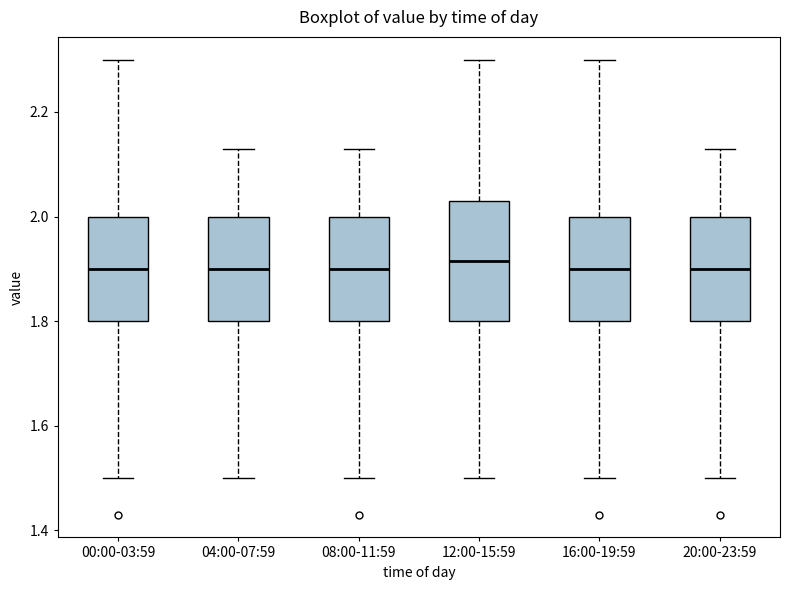

Which box is the tallest, from its lower edge to its upper edge?

12:00-15:59